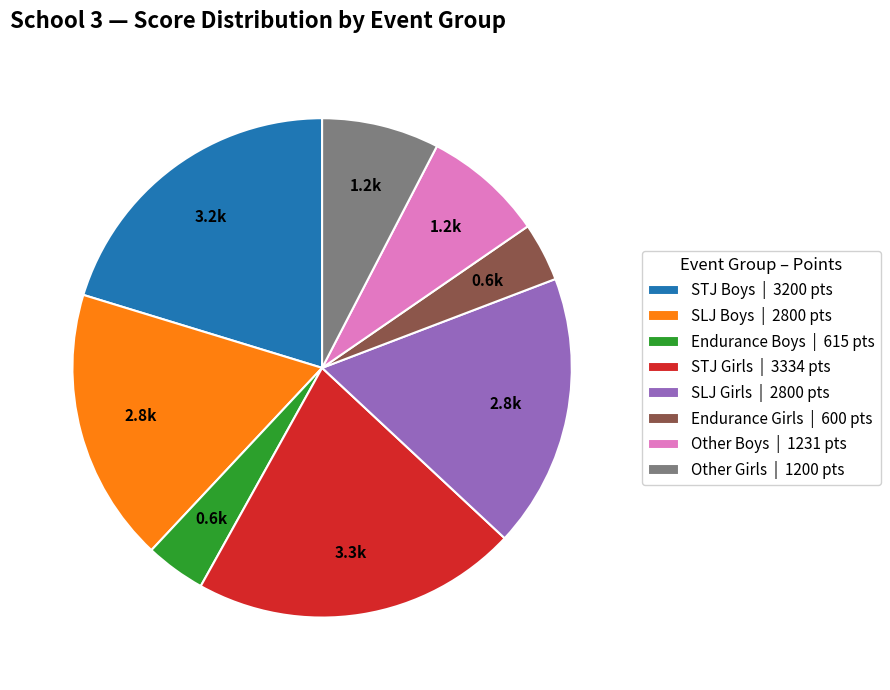

Combined, do Other Girls | 1200 pts and STJ Girls | 3334 pts account for over 50%?

No